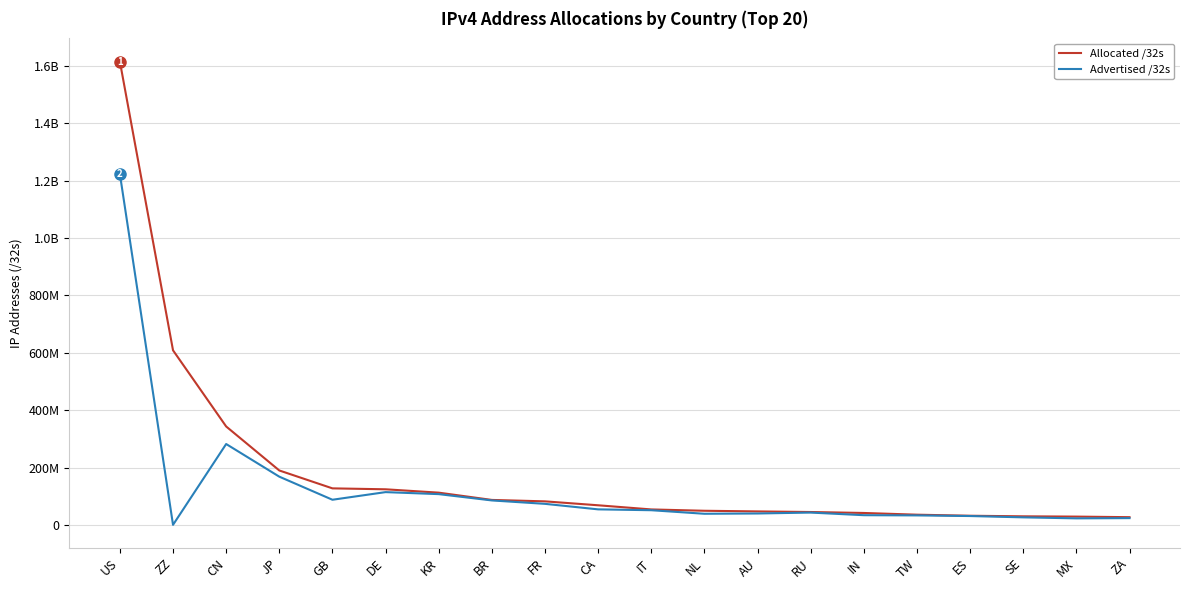

The value of Advertised /32s at AU is 39901184. True or false?

True